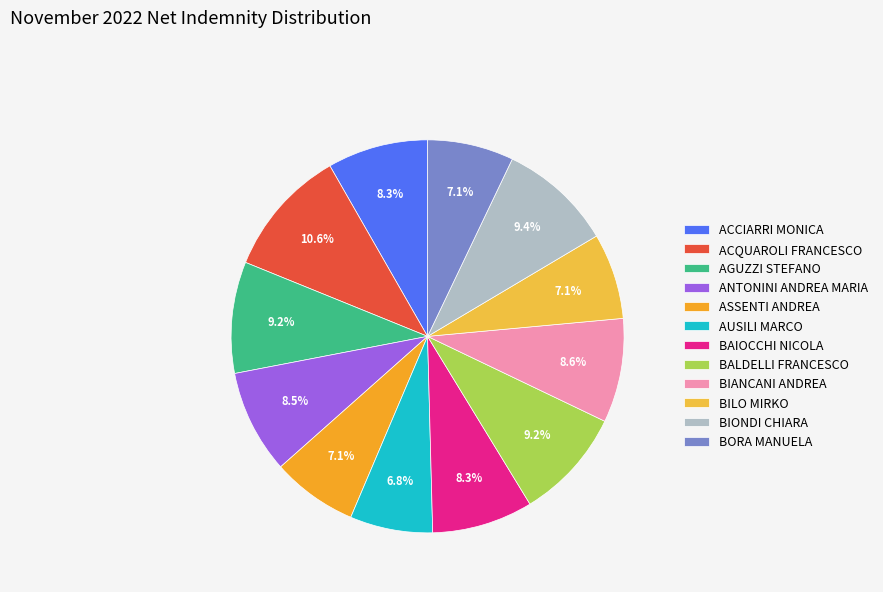

Does BORA MANUELA represent more than half of the total?

No